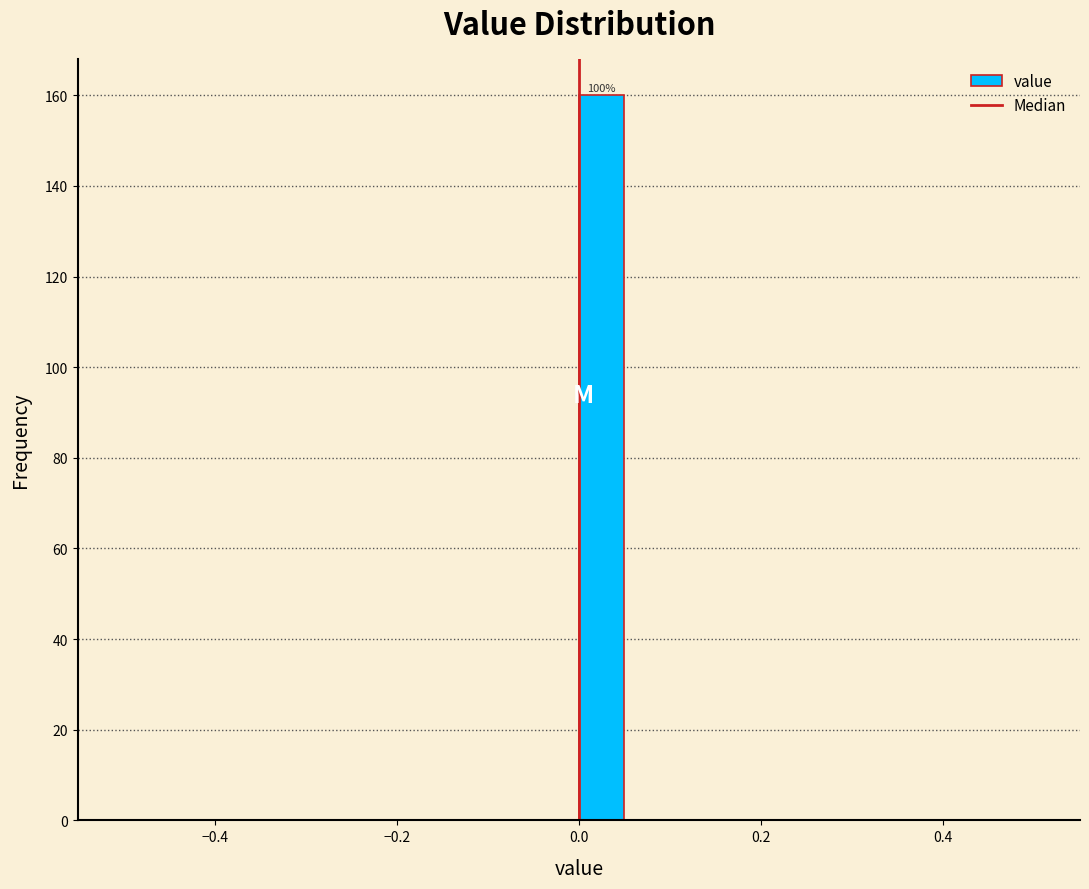

Read against the x-axis, roughly where is the centre of the tallest bar?

0.02